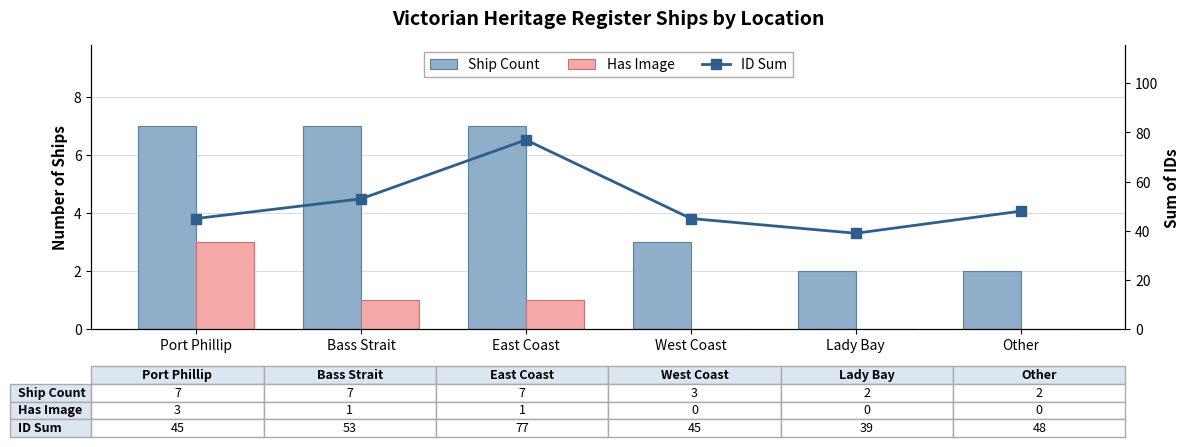

Reading left to right, extract all data points from this chart.

Ship Count: Port Phillip=7	Bass Strait=7	East Coast=7	West Coast=3	Lady Bay=2	Other=2
Has Image: Port Phillip=3	Bass Strait=1	East Coast=1	West Coast=0	Lady Bay=0	Other=0
ID Sum: Port Phillip=45	Bass Strait=53	East Coast=77	West Coast=45	Lady Bay=39	Other=48